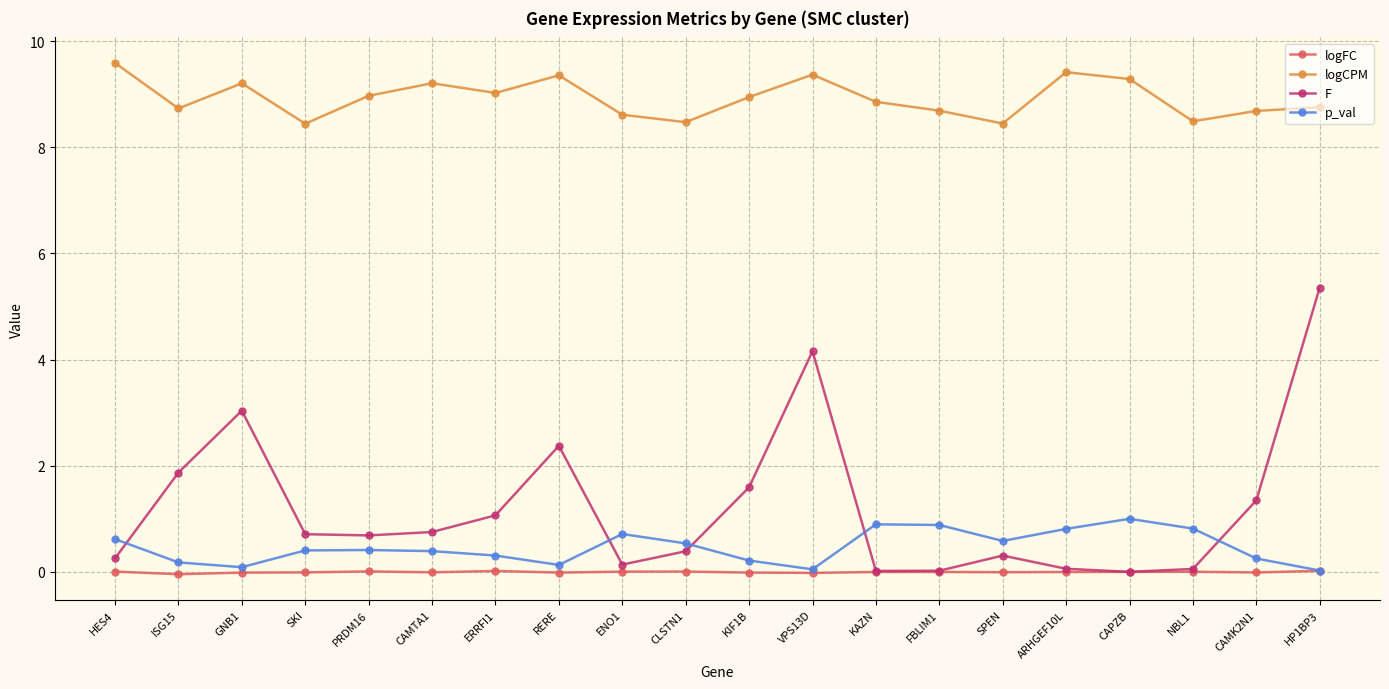

True or false: logFC and logCPM cross at least once.

False